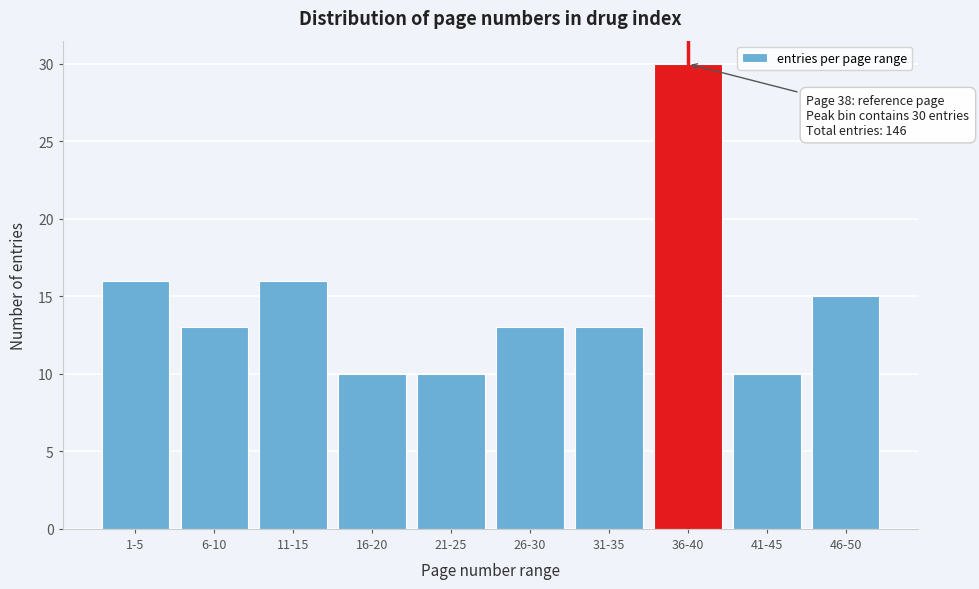

Reading left to right, list all the values displayed in this chart.

1-5=16	6-10=13	11-15=16	16-20=10	21-25=10	26-30=13	31-35=13	36-40=30	41-45=10	46-50=15